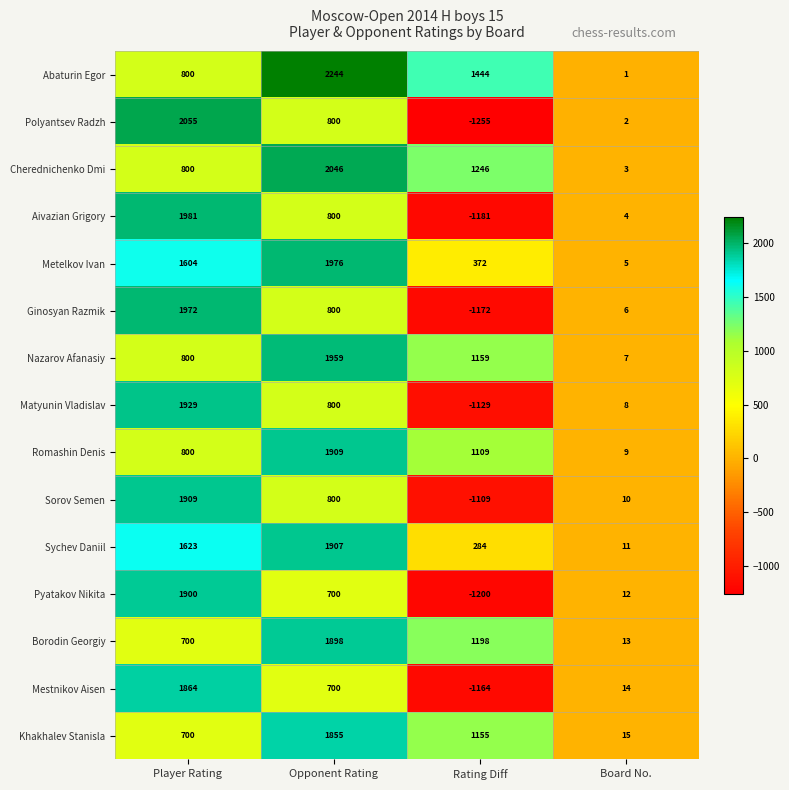

Count the number of categories in the chart.

4